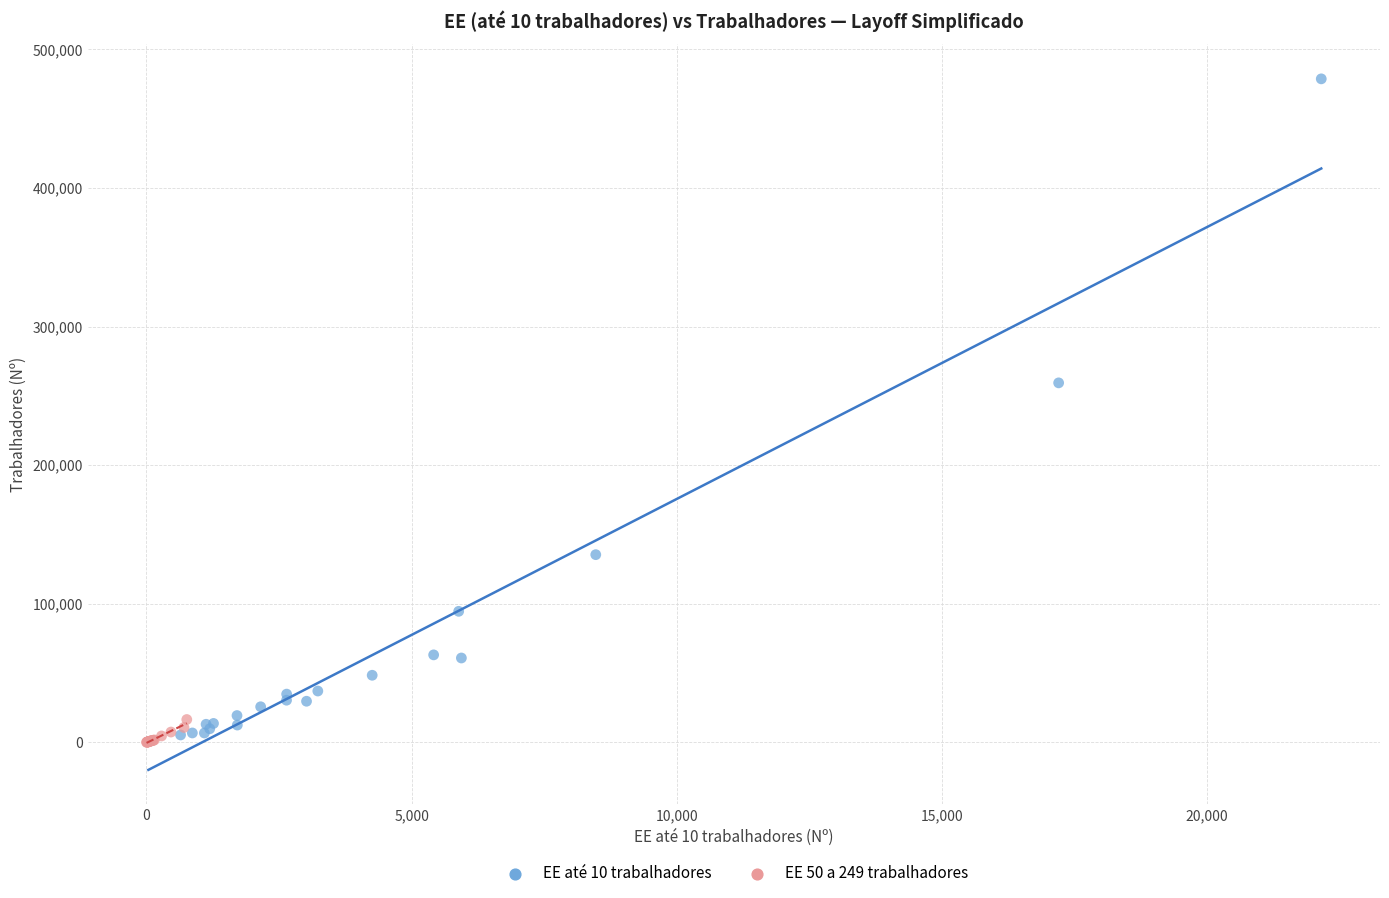

Which series has the widest spread of Y values?

EE até 10 trabalhadores